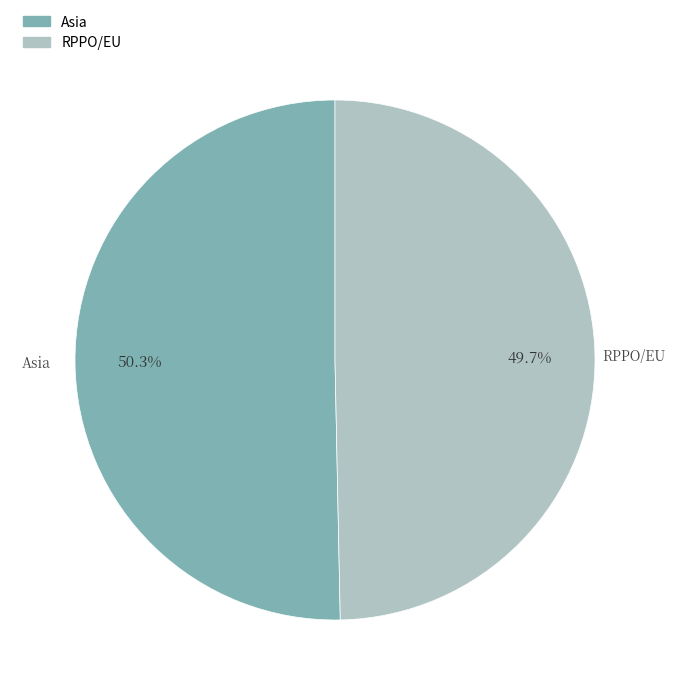

To the nearest percent, what is the average slice percentage?

50%